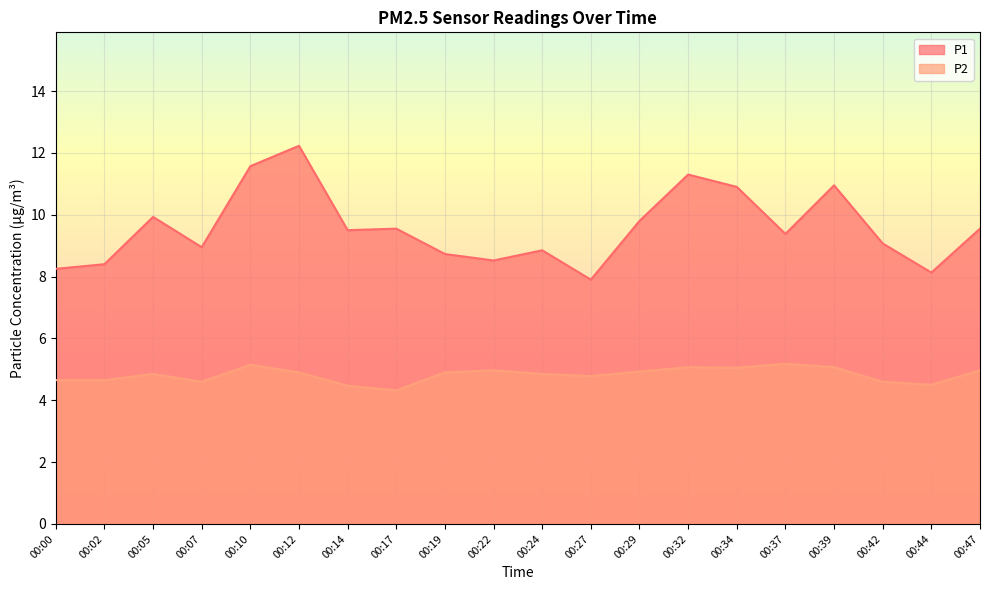

Rank the series at 00:12 from highest to lowest value.

P1, P2